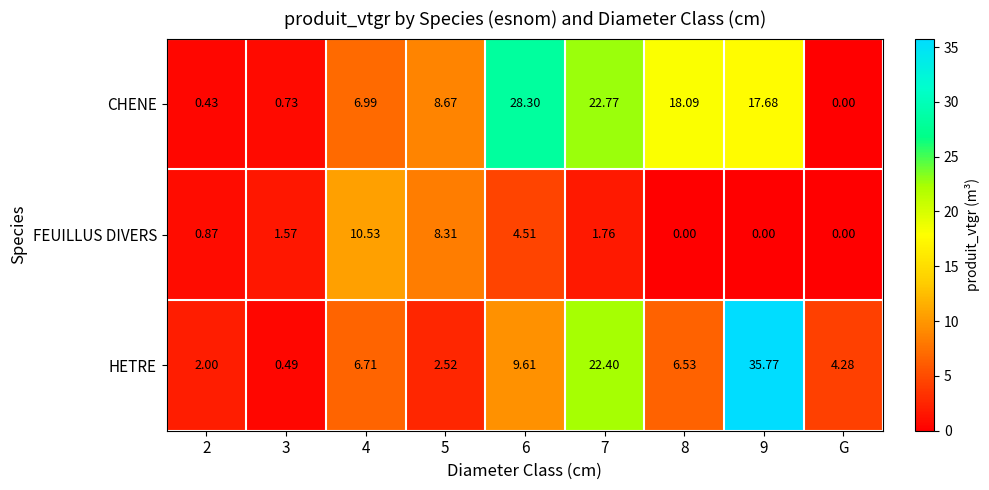

Between 6 and G, which series saw the biggest shift?

CHENE